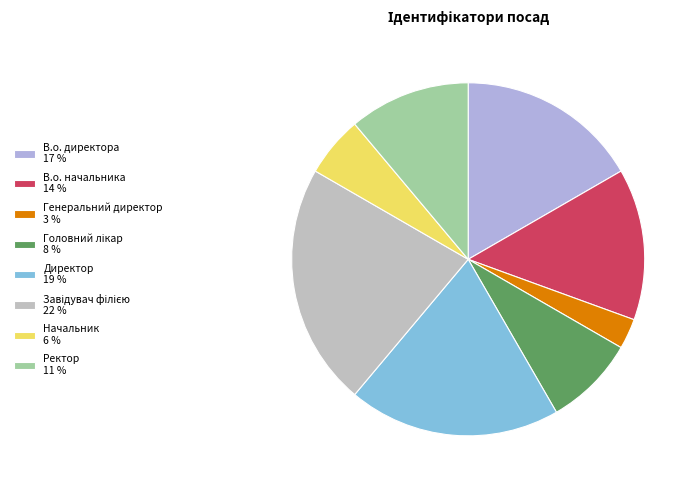

Is there any slice that represents more than half of the pie?

No